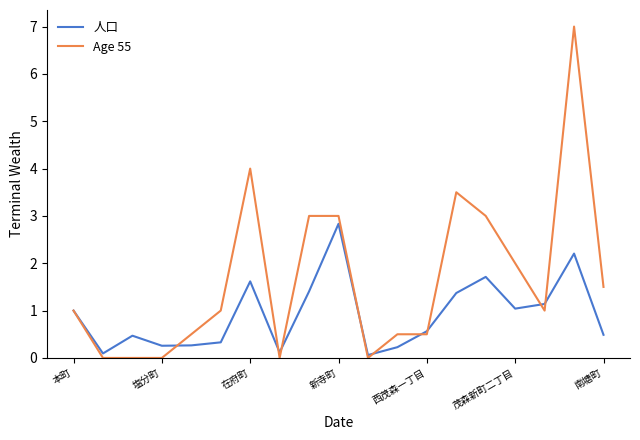

Which series has the largest range (max minus min)?

Age 55